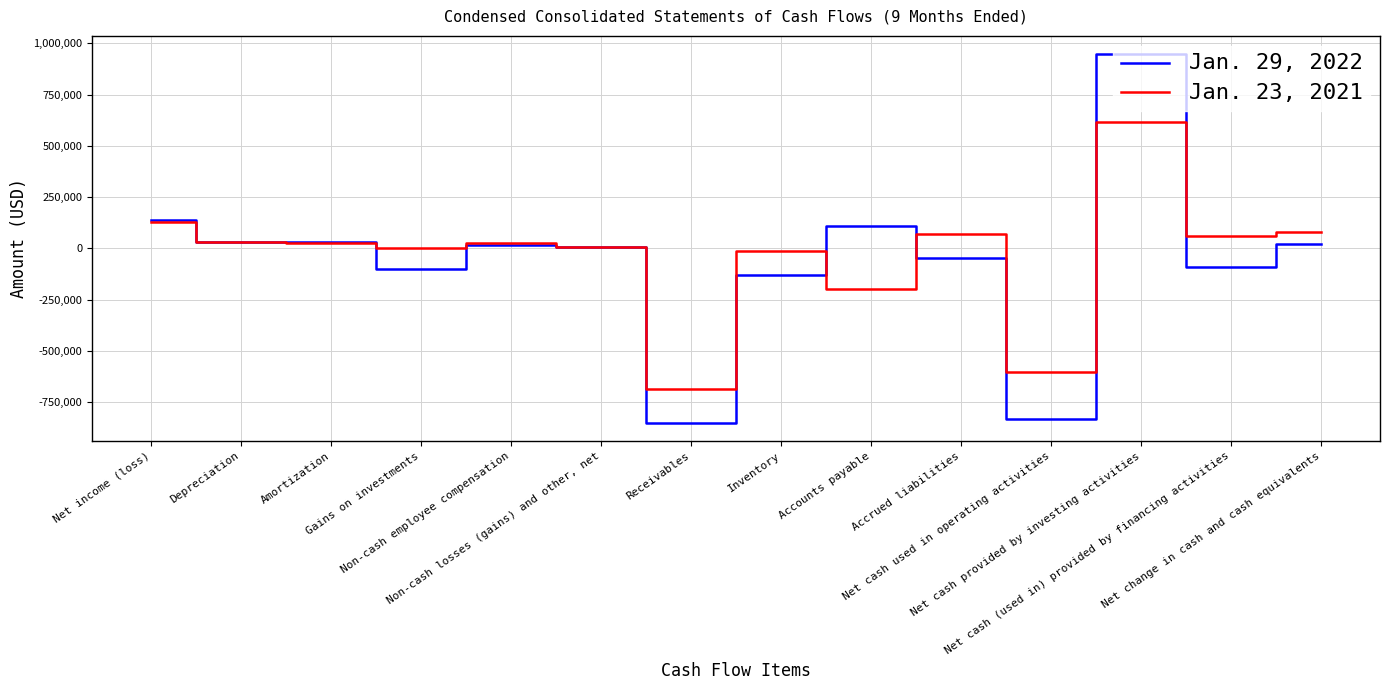

What position from the left is Gains on investments?

4